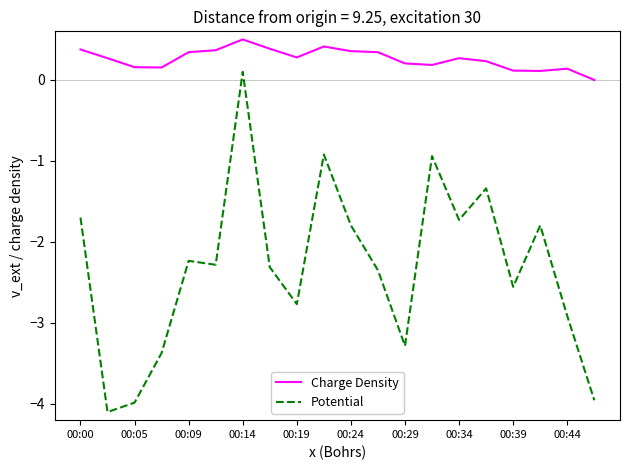

What is the difference between the second highest and minimum values in the Potential series?

3.2